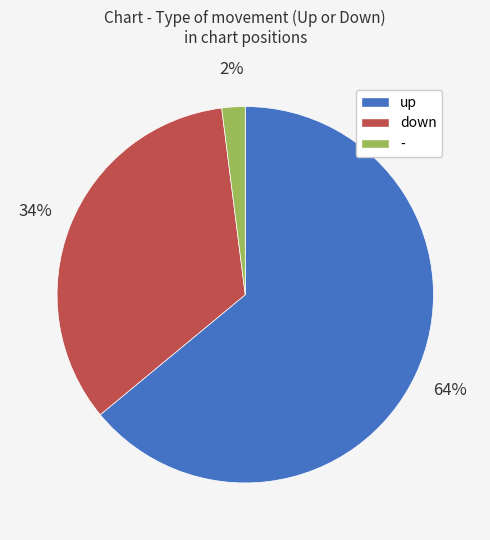

Combined, do - and up account for over 50%?

Yes